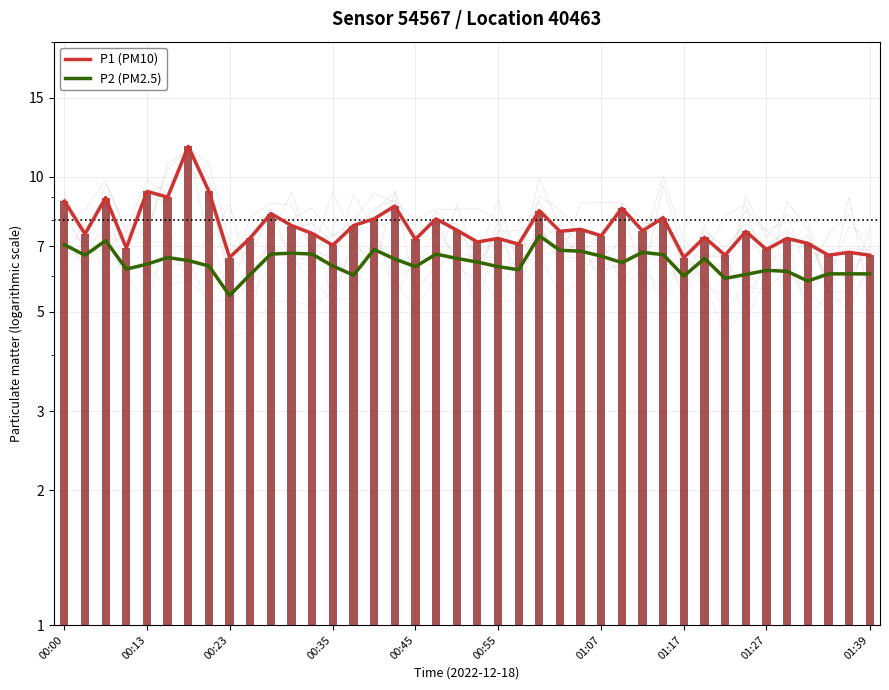

Which has a higher value, 01:07 or 01:27?

01:07